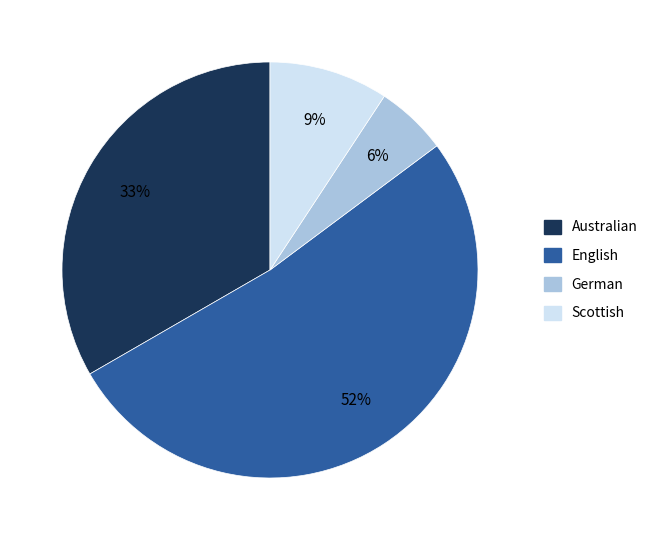

Do English and Australian together represent more than half of the pie?

Yes